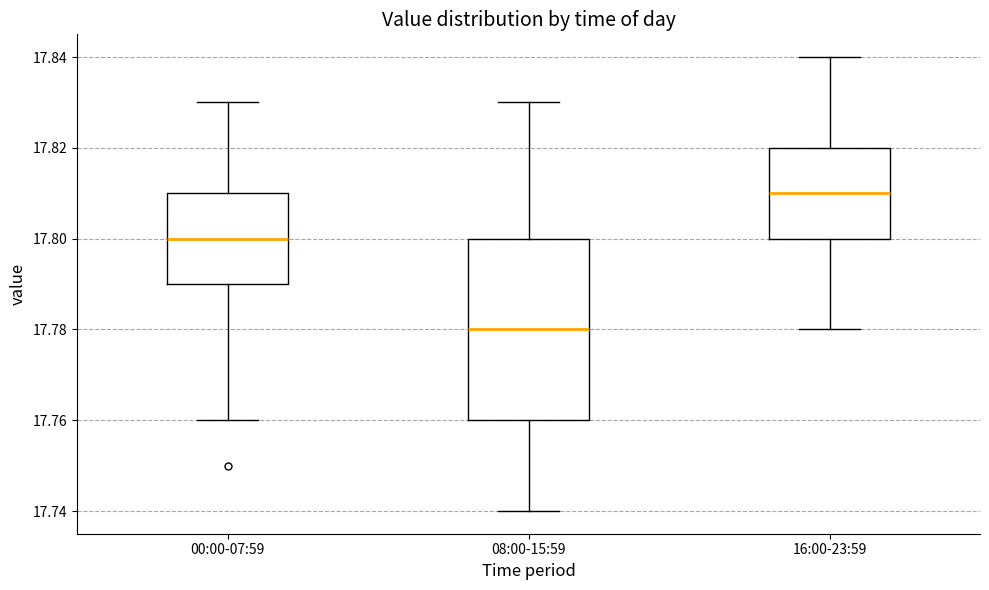

Which box has the lowest median line?

08:00-15:59